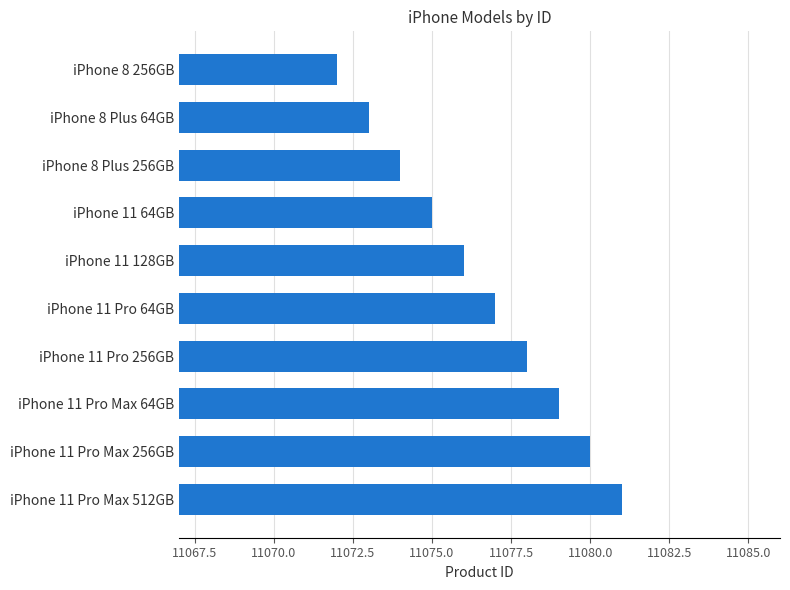

What is the sum of the values at iPhone 11 Pro Max 64GB and iPhone 11 128GB?

22155